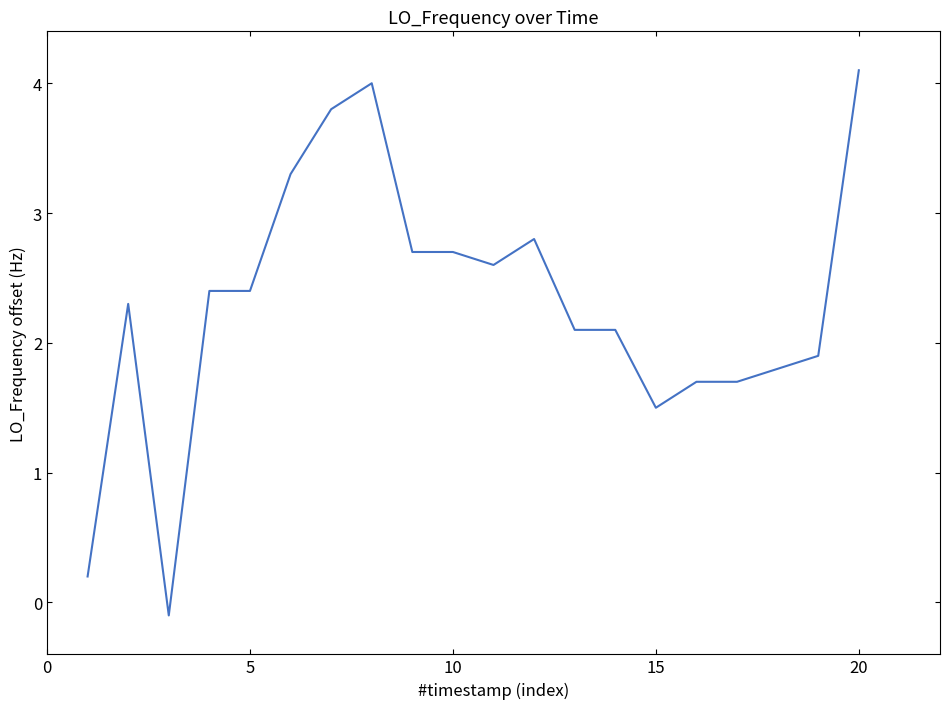

What is the minimum value shown in the chart?

-0.1